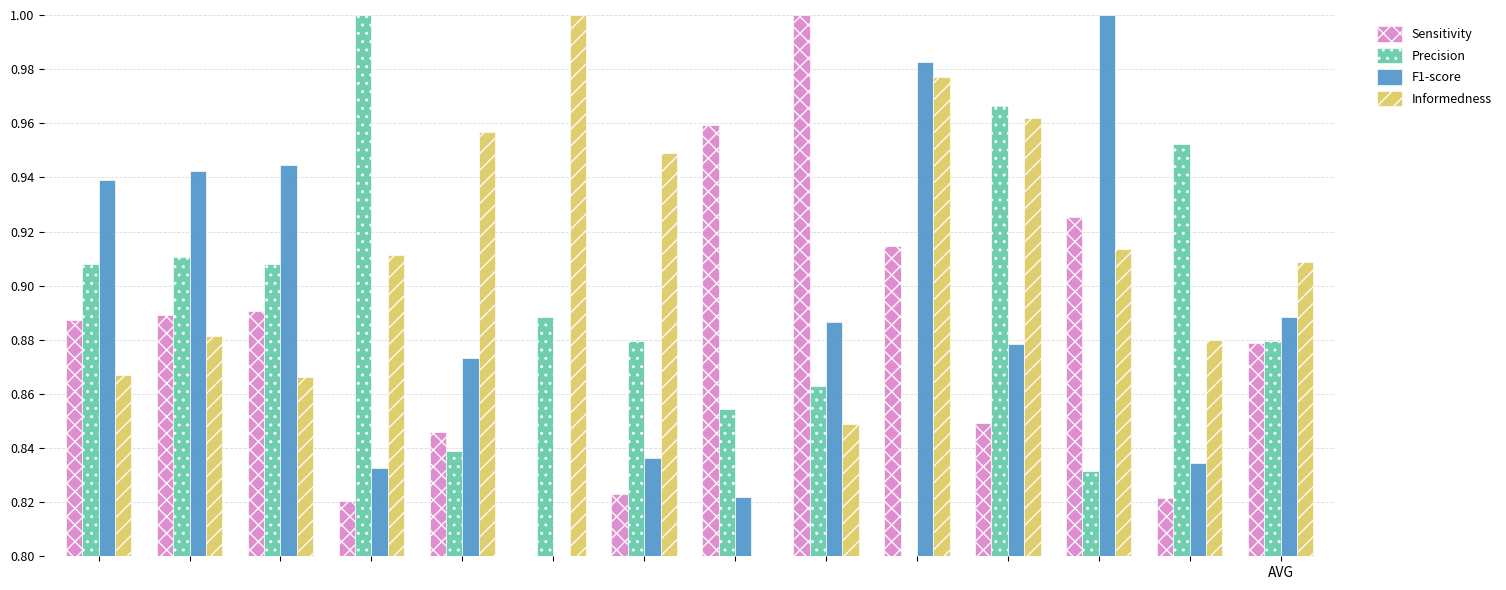

What is the difference between the maximum and minimum values in the Sensitivity series?

0.2